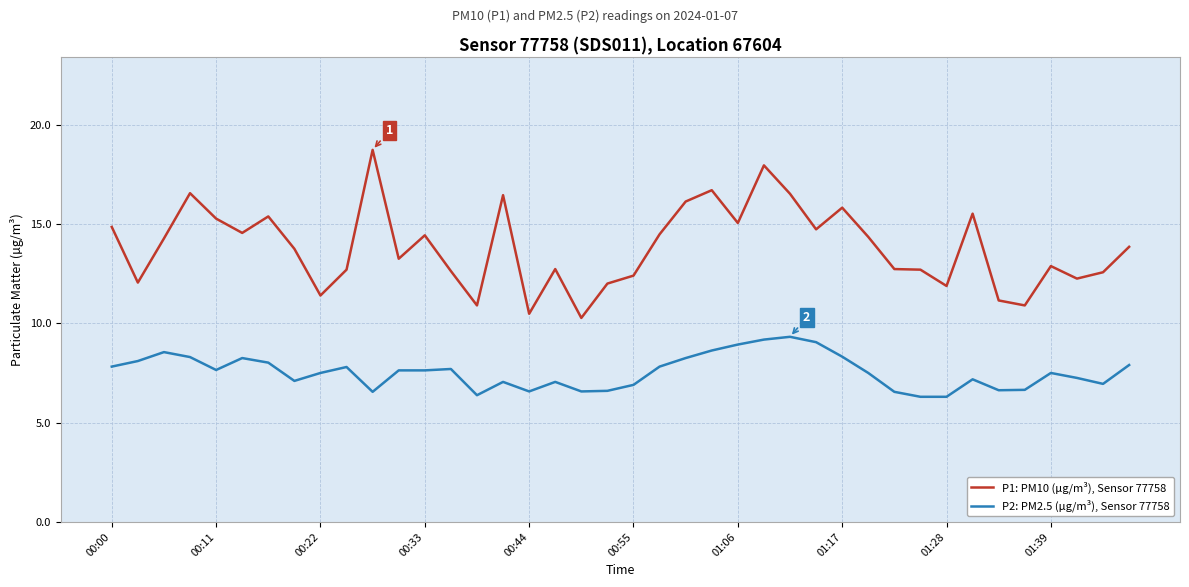

What is the sum of all P2: PM2.5 (μg/m³), Sensor 77758 values?

301.9